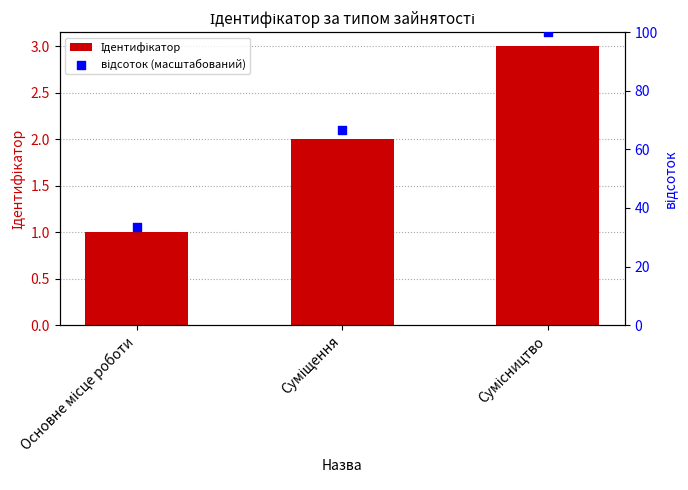

What is the total value across all series at Суміщення?

68.7